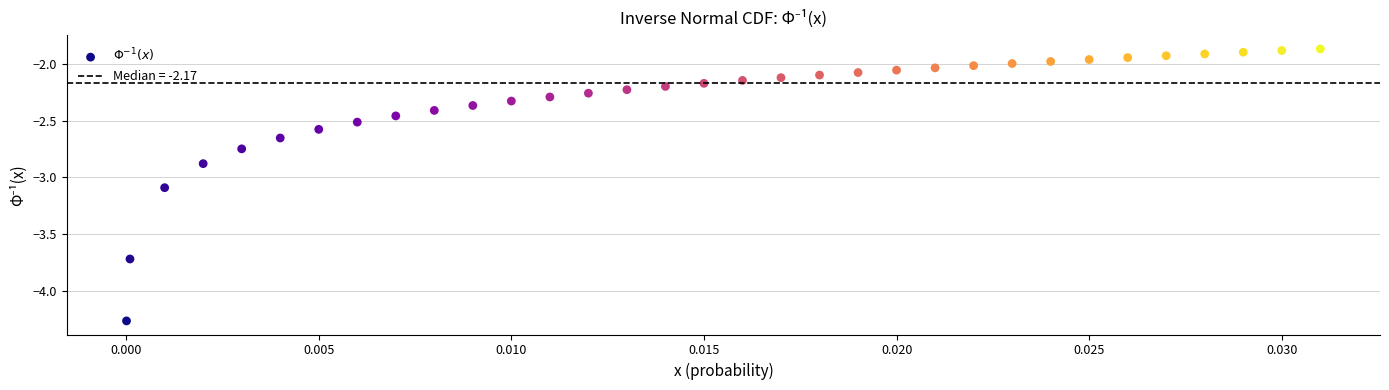

What Y value in the scatter plot is closest to -3?

-3.1